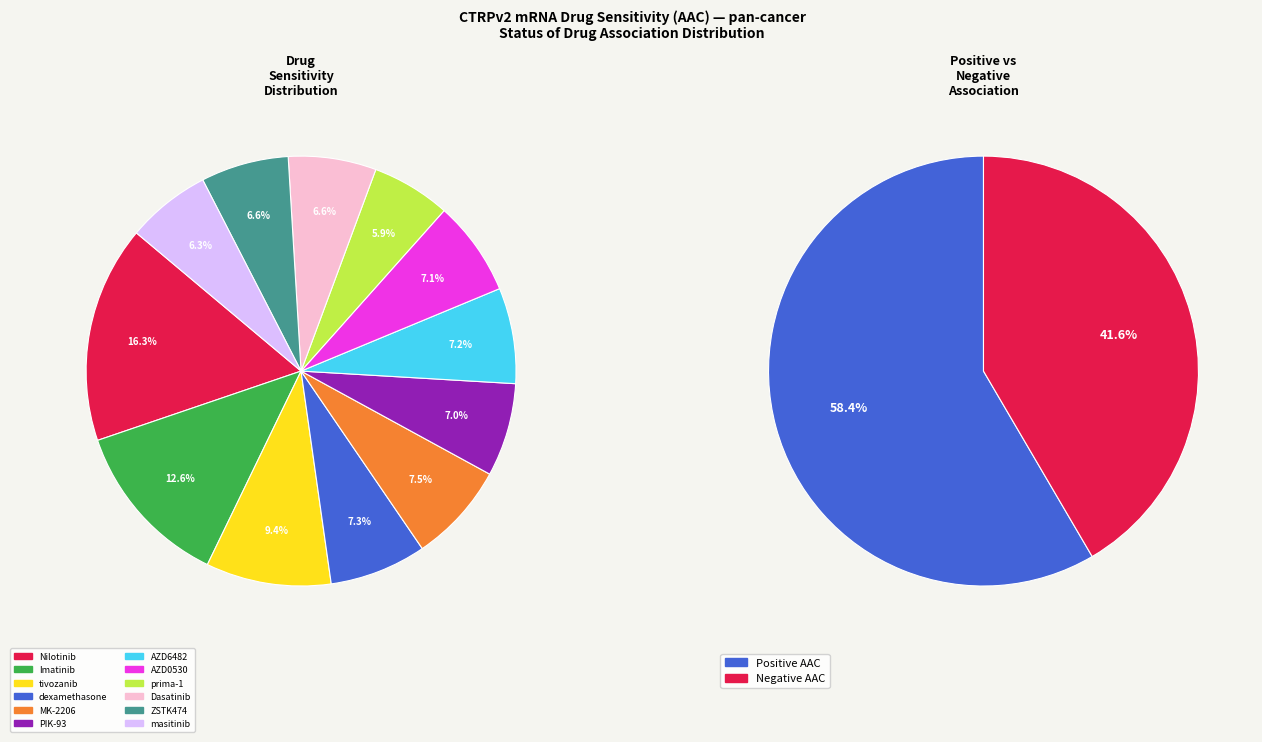

Is it true that Nilotinib is 16% of the pie?

True